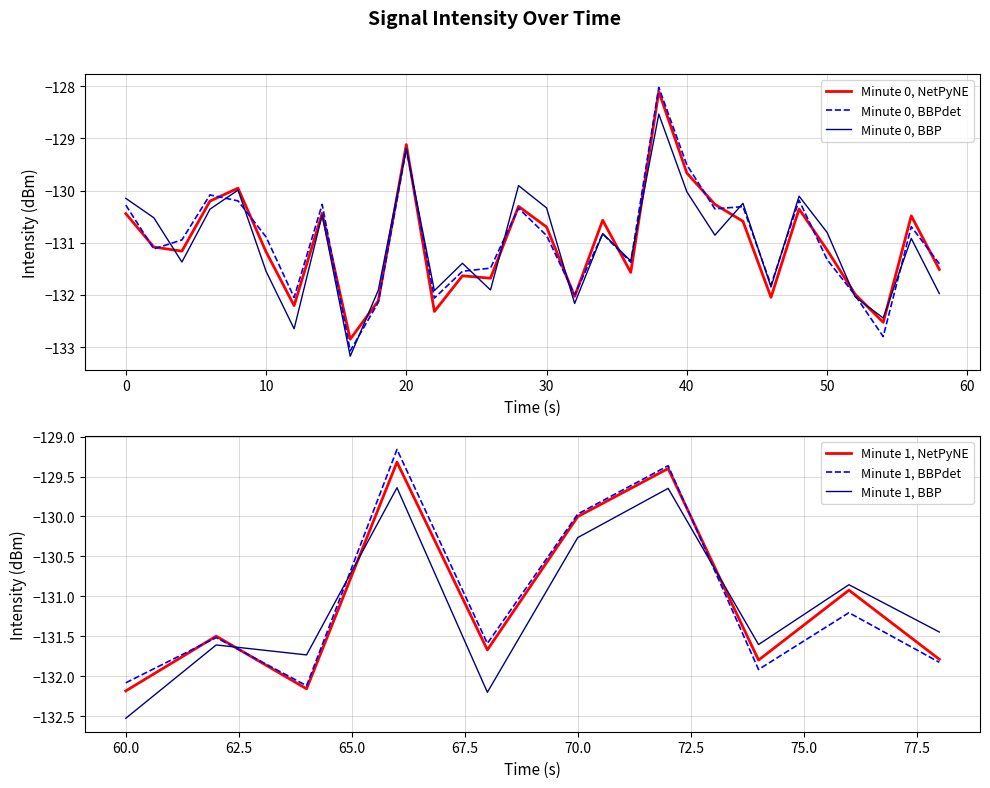

Between 38 and 30, which is larger?

38